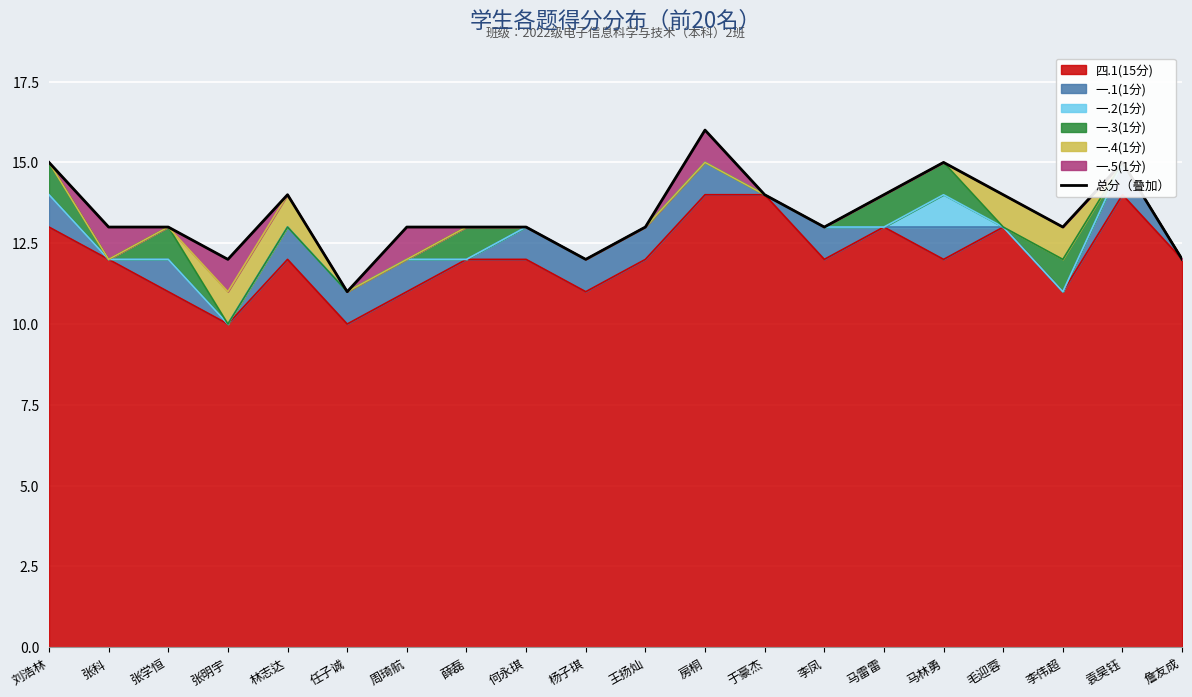

How many interior local valleys (lower than both neighbors) does the data have?

5